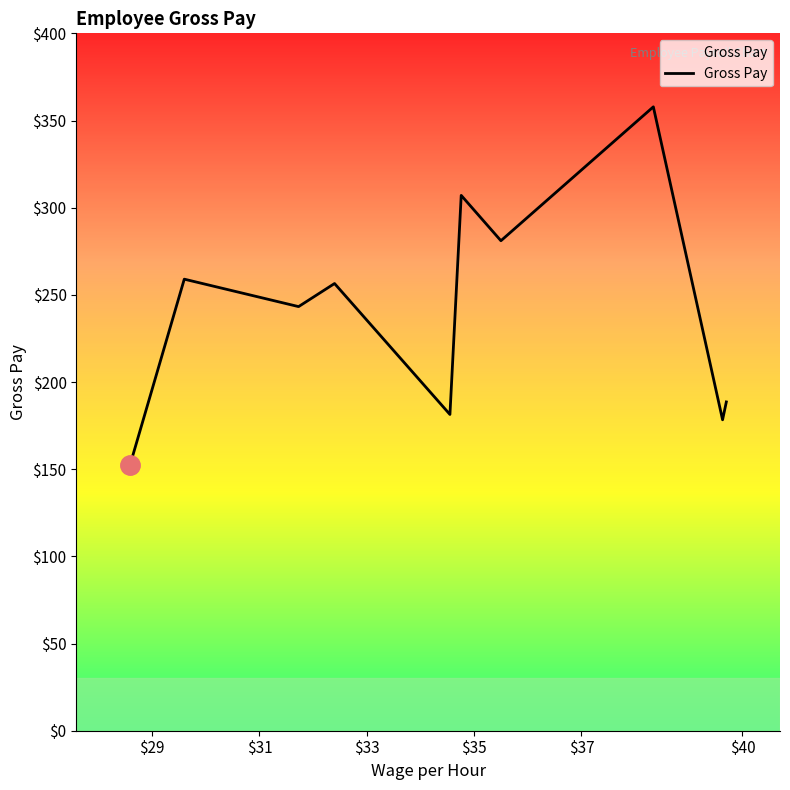

Count the number of categories in the chart.

10